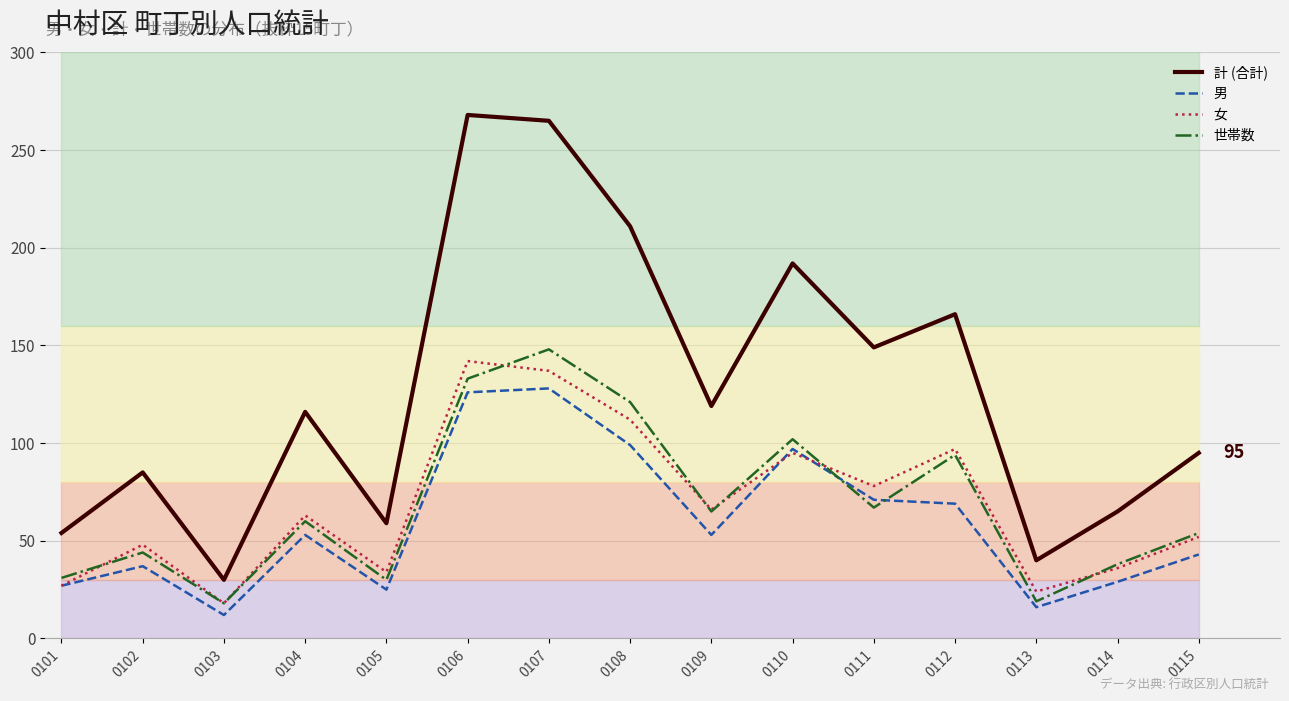

The value of 男 at 0106 is 126. True or false?

True